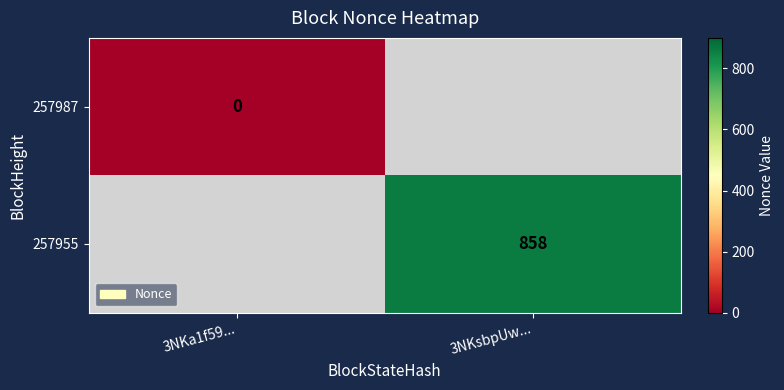

The 257955 series shows 858 at 3NKsbpUw.... True or false?

True